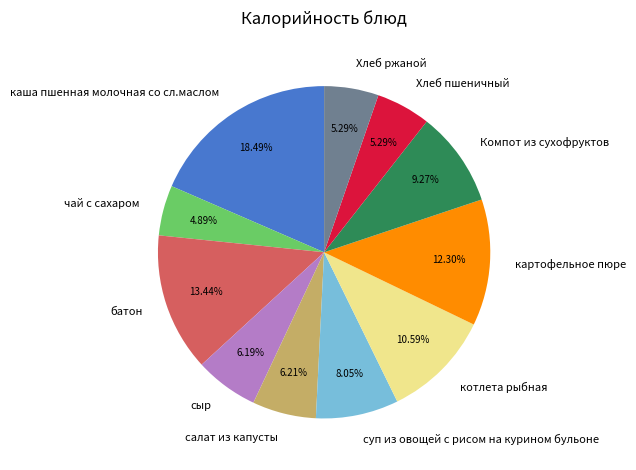

Between Хлеб пшеничный and каша пшенная молочная со сл.маслом, which is larger?

каша пшенная молочная со сл.маслом